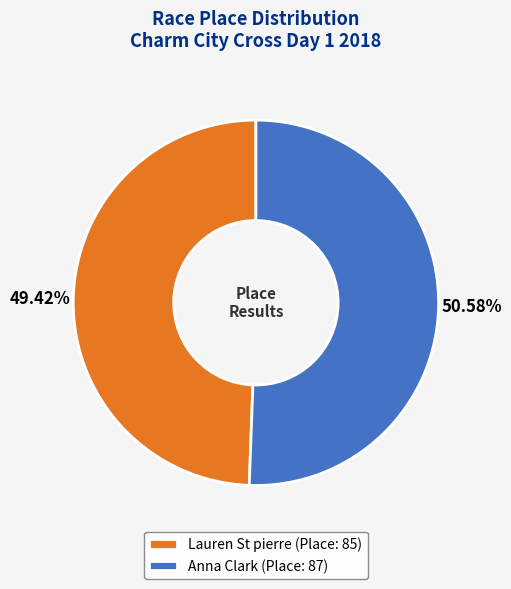

Does any single category account for the majority?

Yes